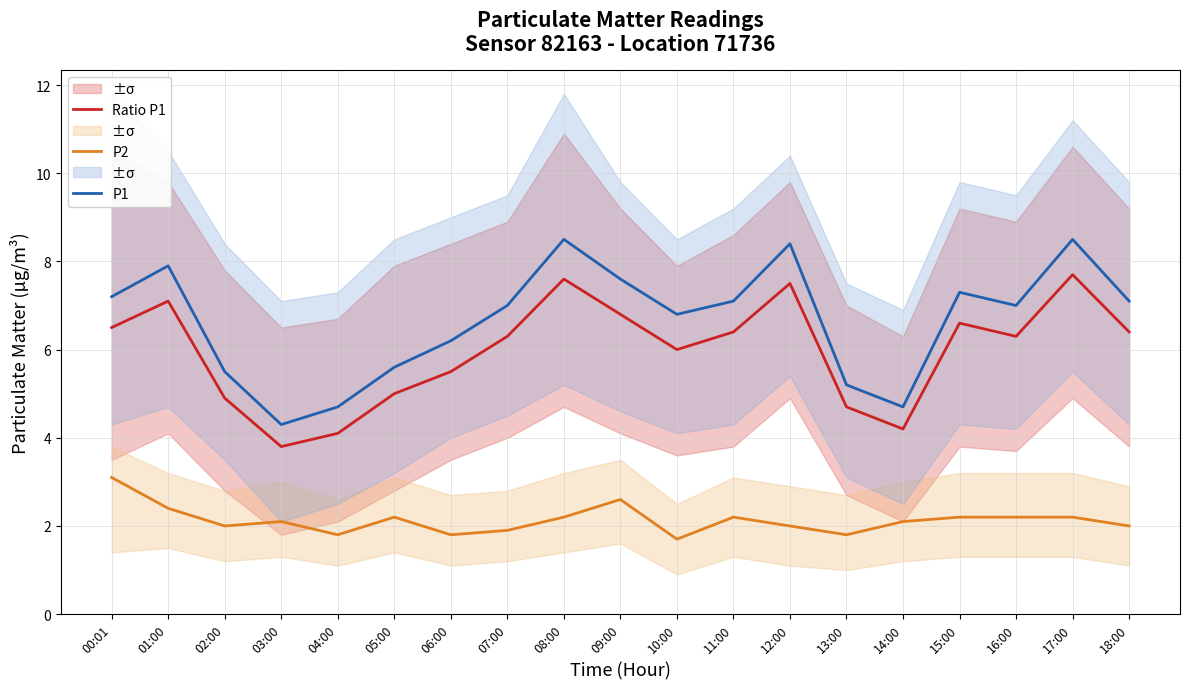

The value of Ratio P1 at 12:00 is 3.9. True or false?

False